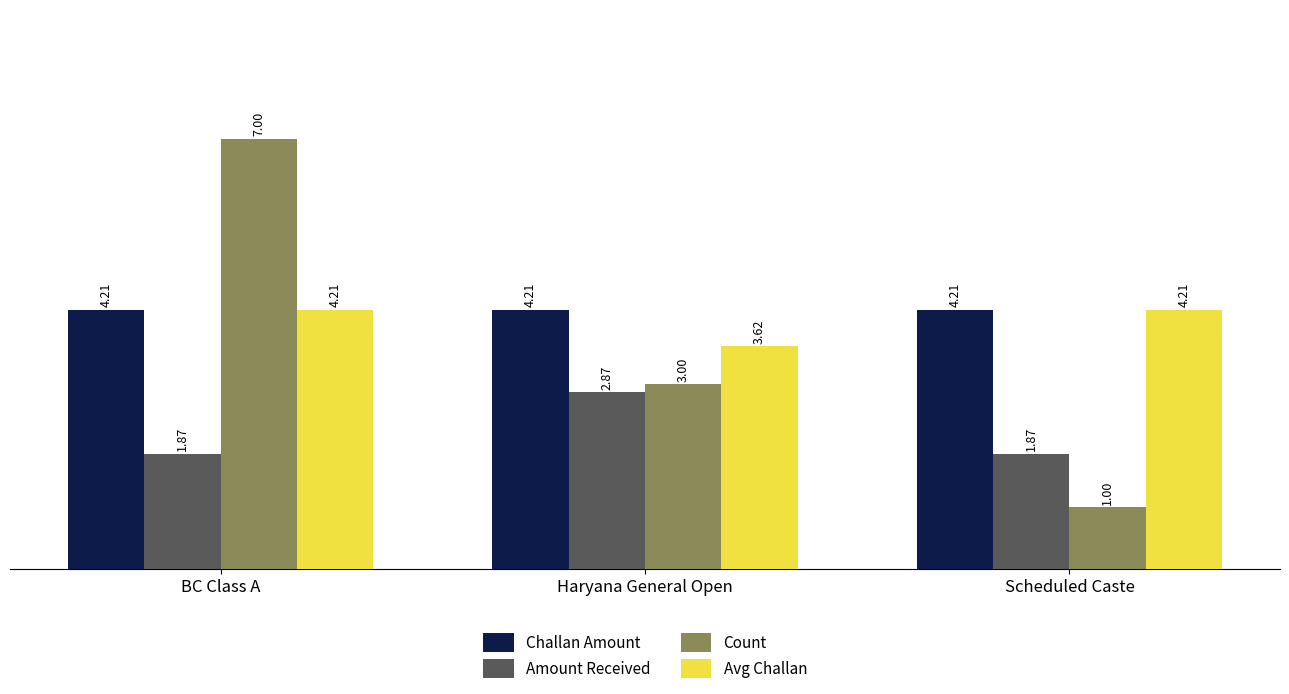

What is the total value across all series at Haryana General Open?

13.7